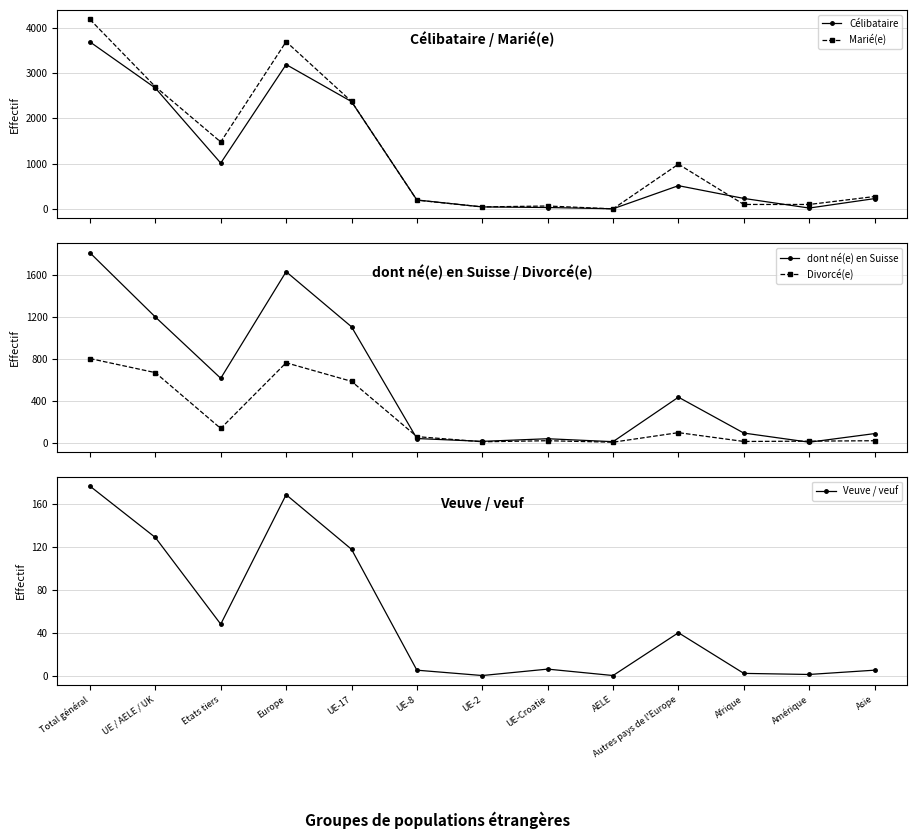

What position from the left is Amérique?

12